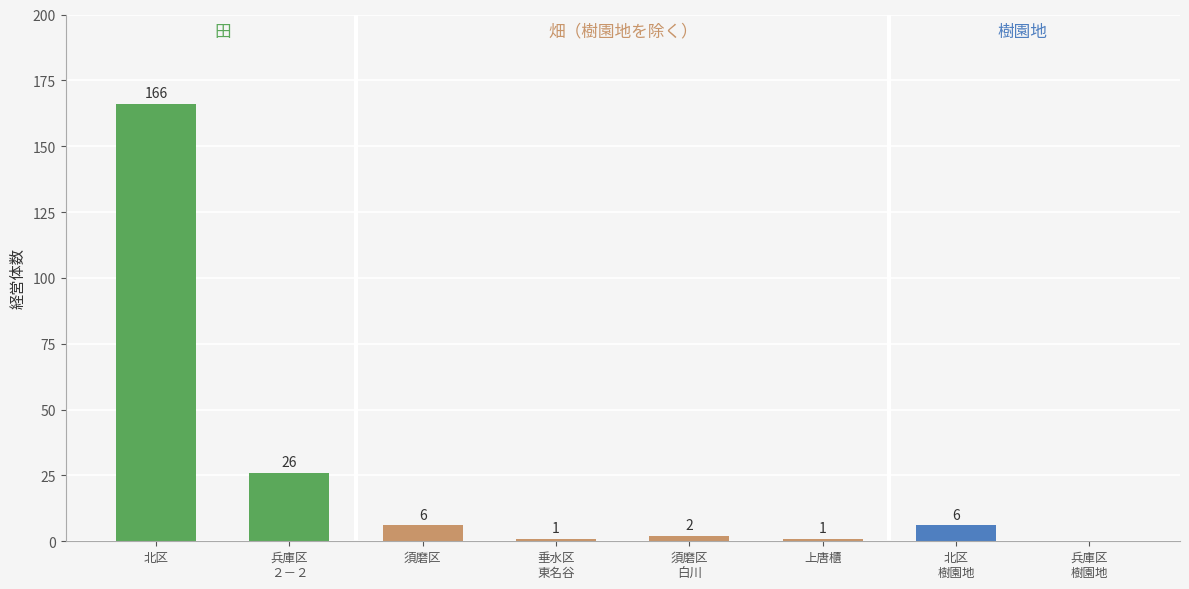

True or false: 畑_経営体数 has a value of 8 at 須磨区.

False